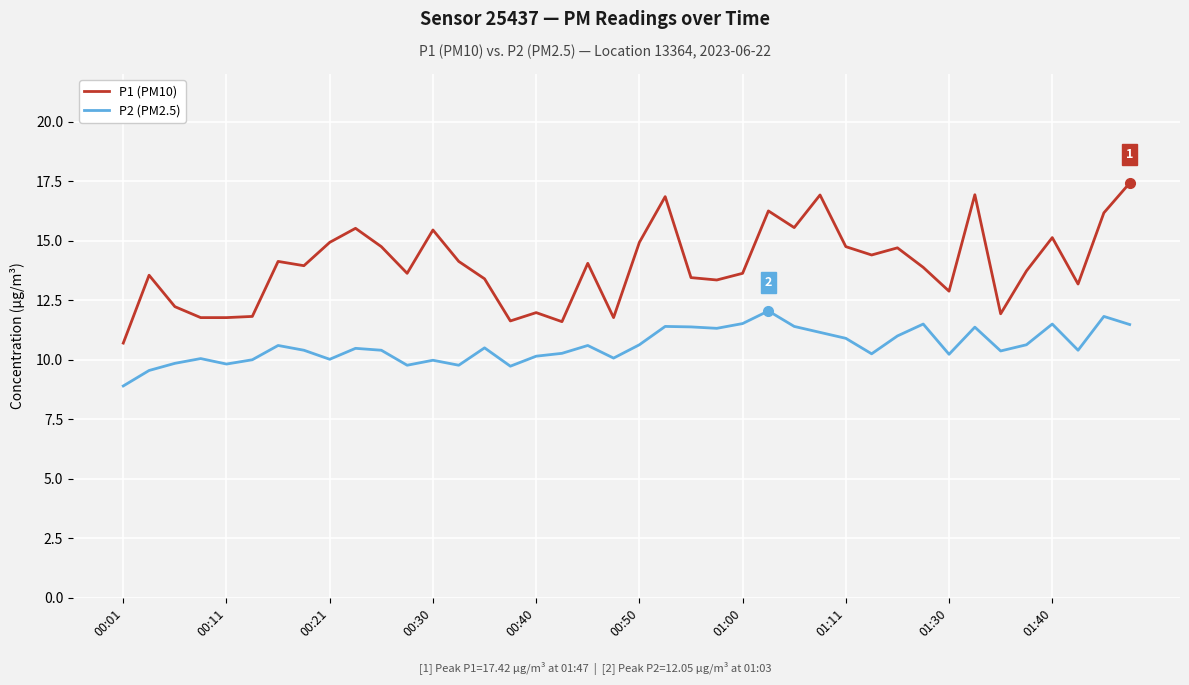

List the series in order of their peak value, highest first.

P1 (PM10), P2 (PM2.5)